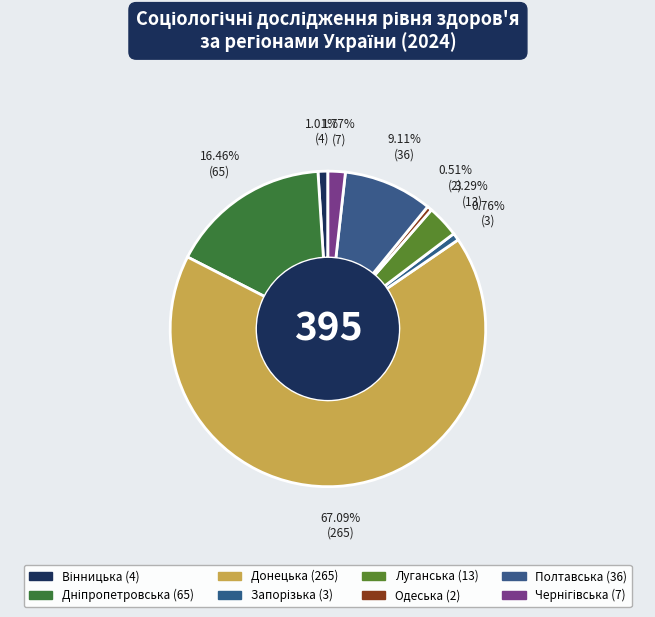

Approximately how many times larger is the value at Чернігівська compared to Одеська?

3.5